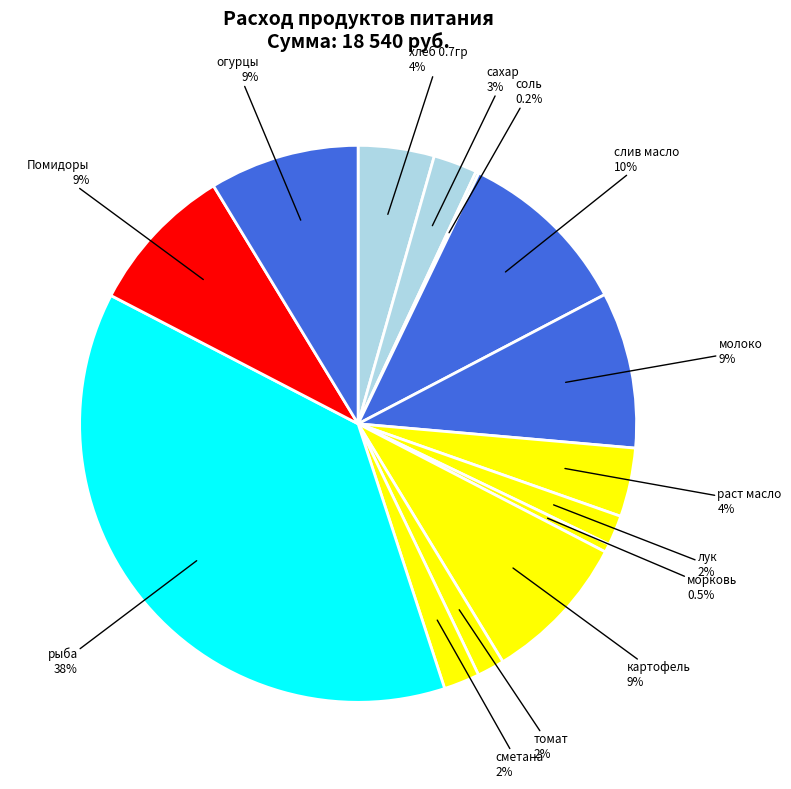

How many slices are in this pie chart?

14